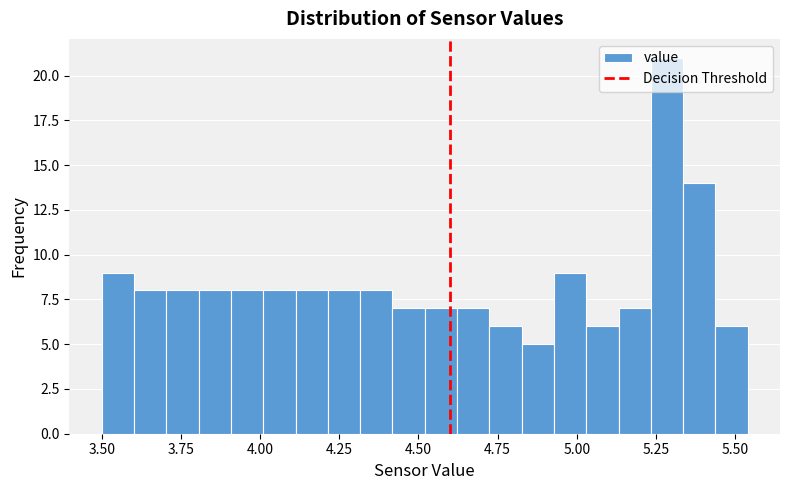

Around what value on the x-axis is the tallest bar? Give the approximate position of its centre, as read against the axis.

5.30